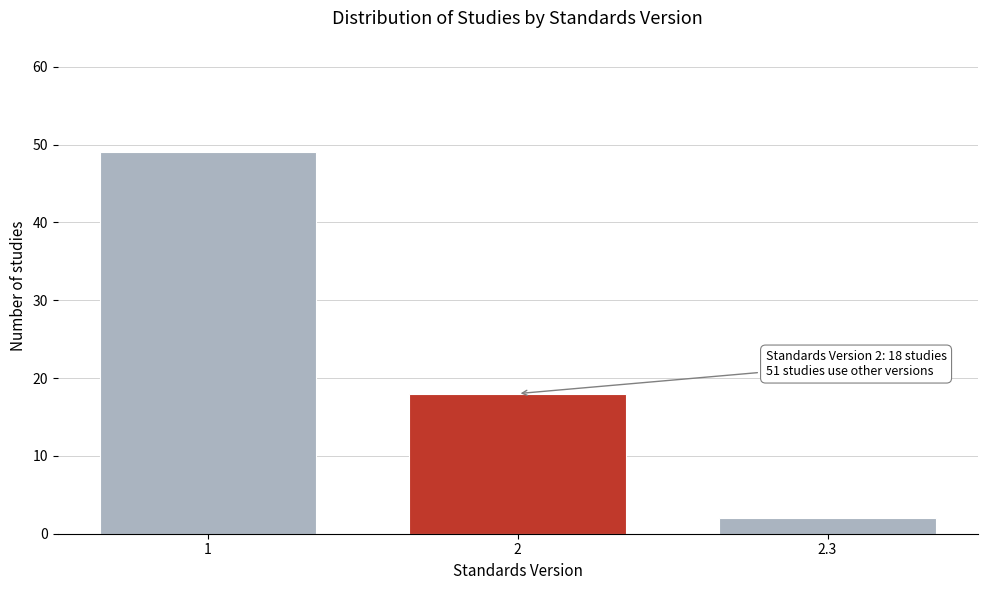

Reading left to right, list all the values displayed in this chart.

1=49	2=18	2.3=2